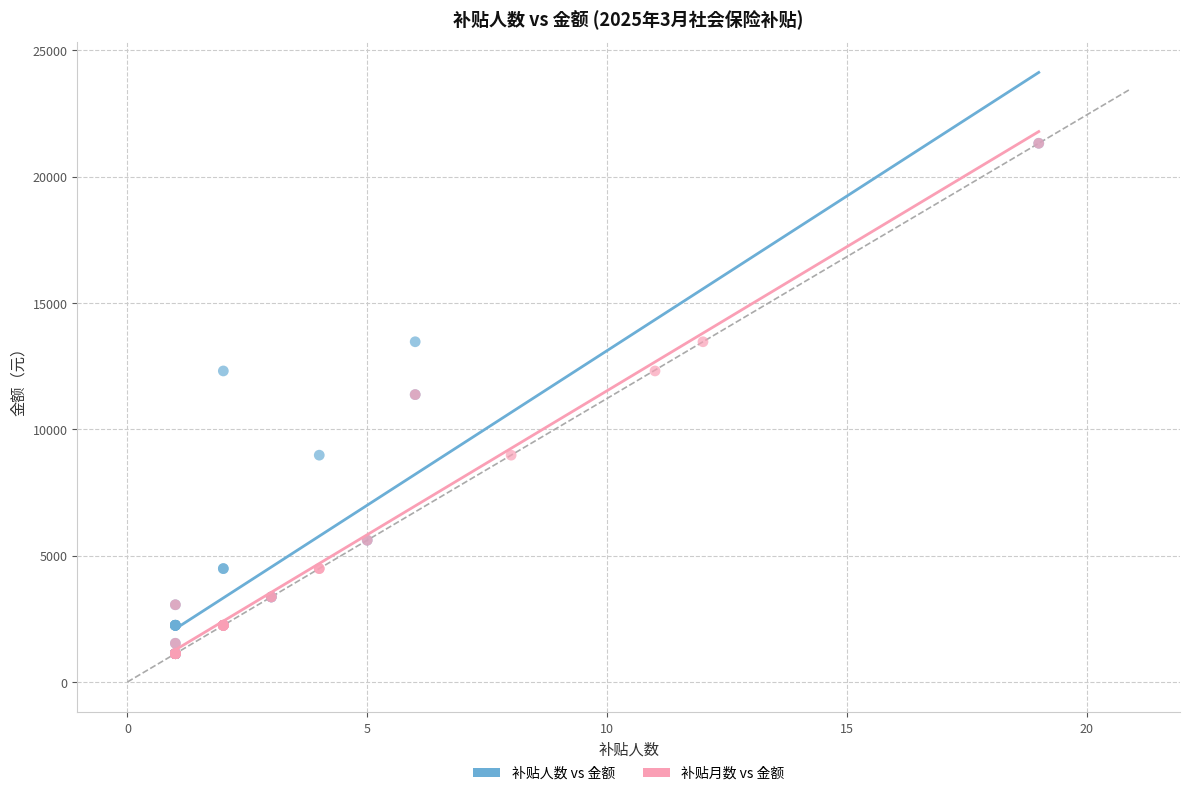

What are all the series names shown in the legend?

补贴人数 vs 金额, 补贴月数 vs 金额